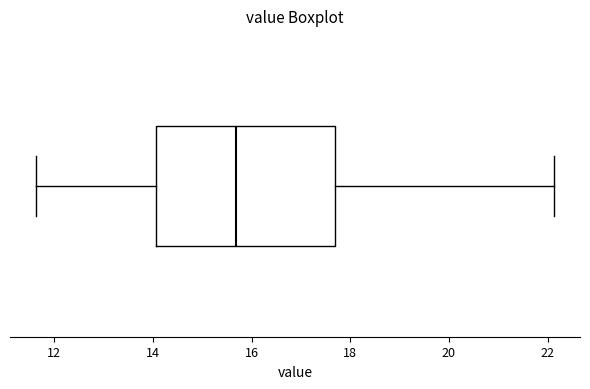

Where is the right edge of the box on the x-axis? The values are not printed on the chart, so give them approximately, as read against the axis.

17.8